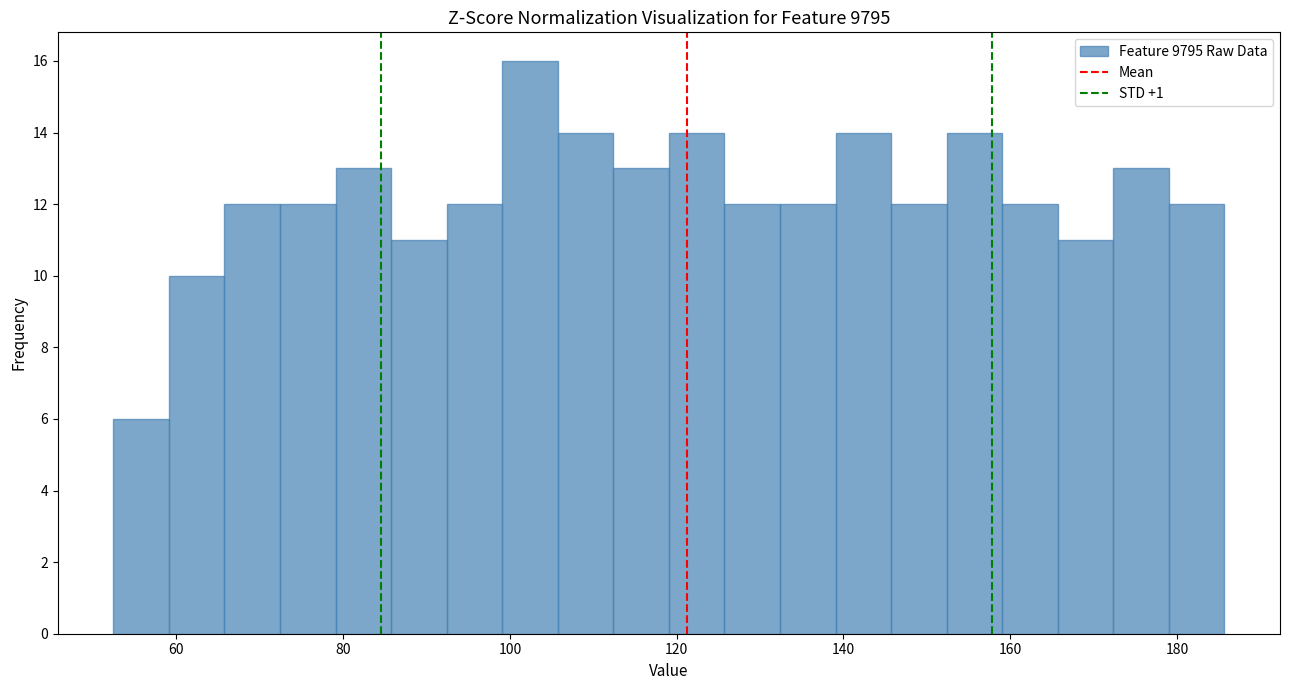

Read against the x-axis, roughly where is the centre of the tallest bar?

102